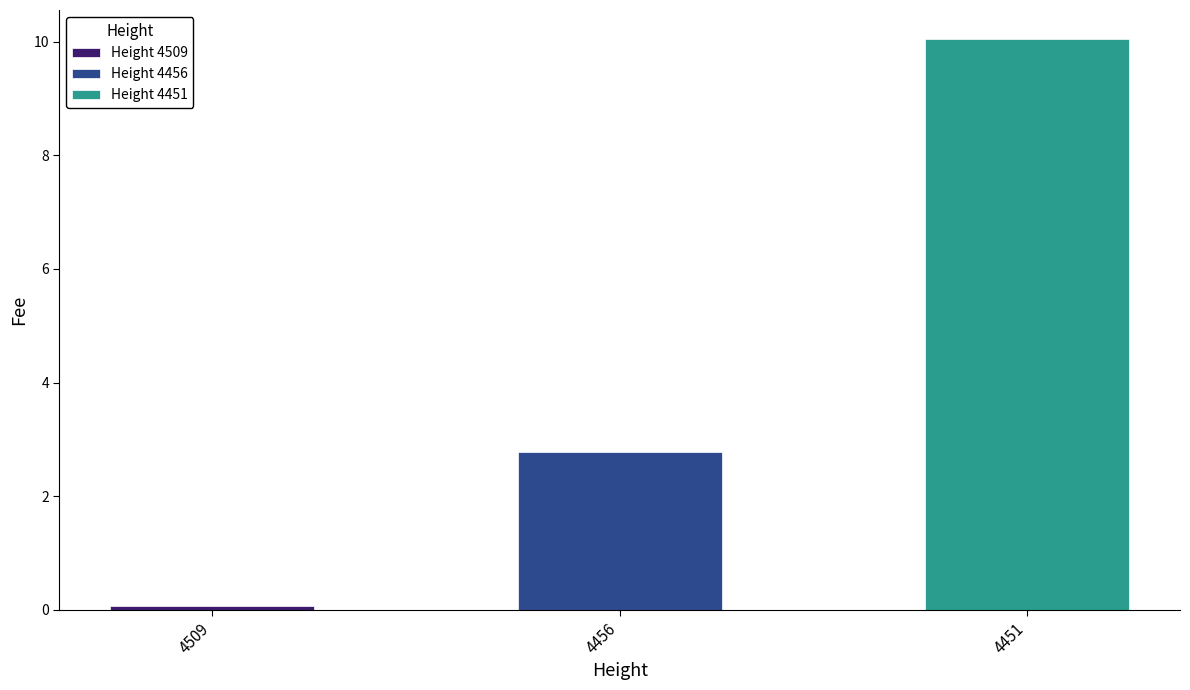

What is the sum of all values?

12.9